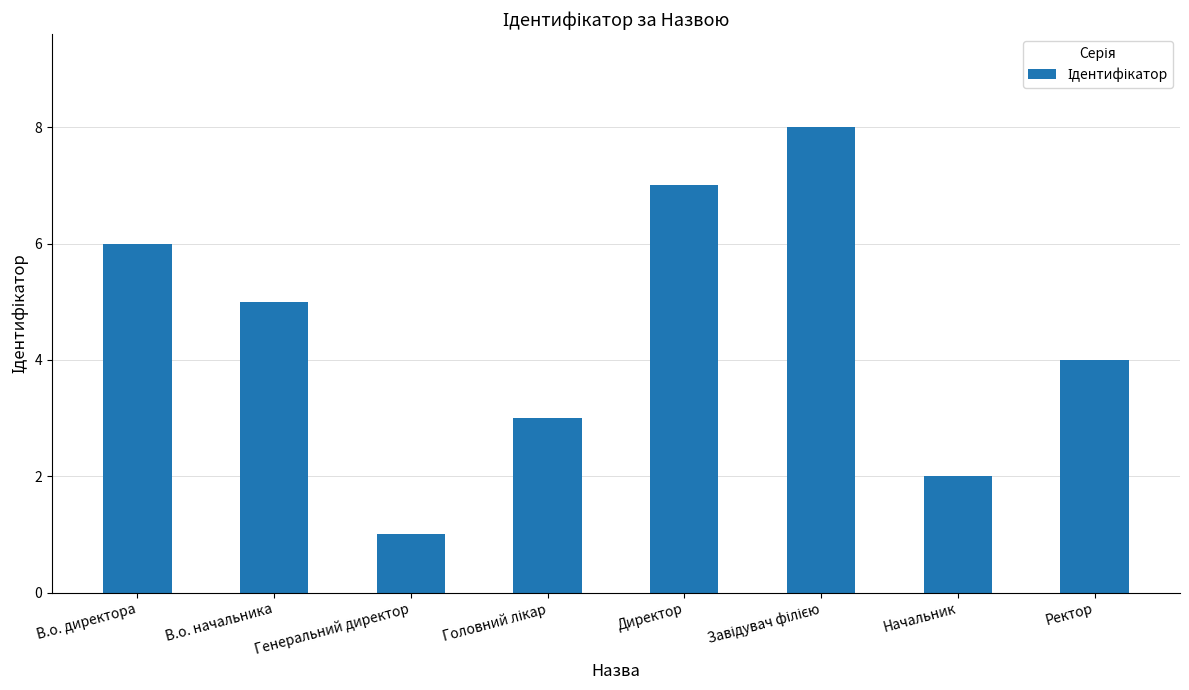

What is the difference between the second highest and minimum values?

6